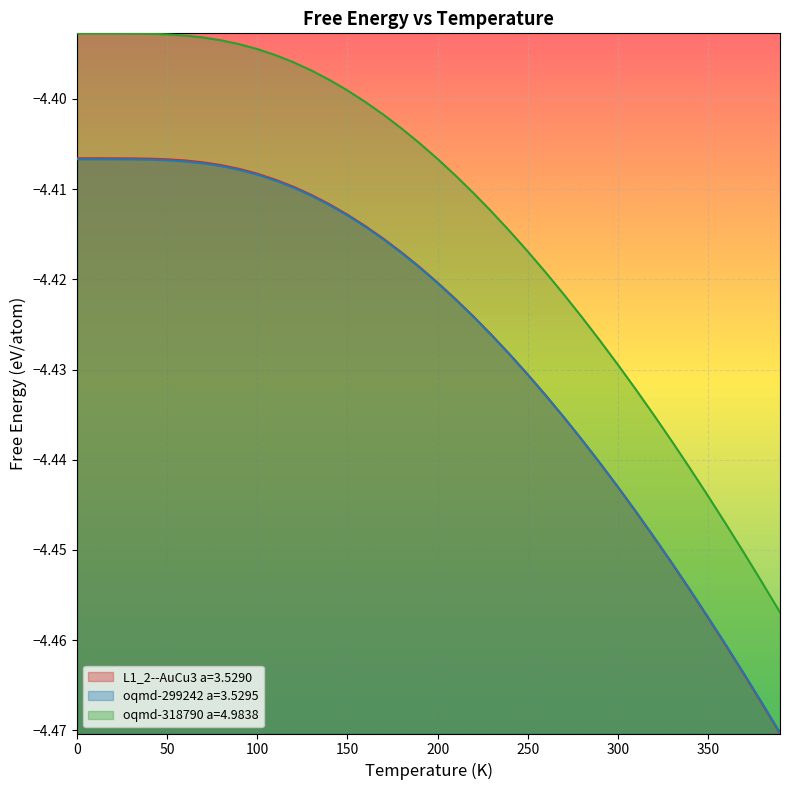

Which series has the widest spread of values?

oqmd-318790 a=4.9838